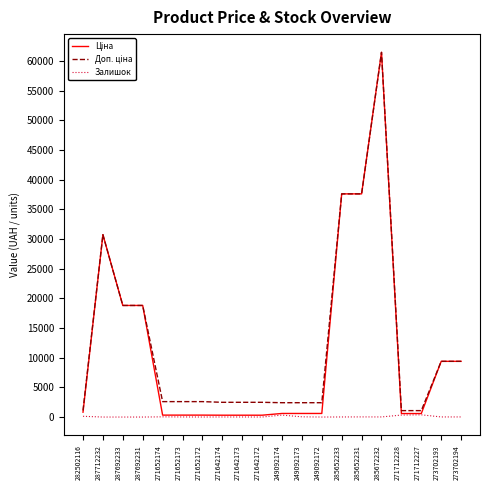

What is the greatest value displayed?

61434.3